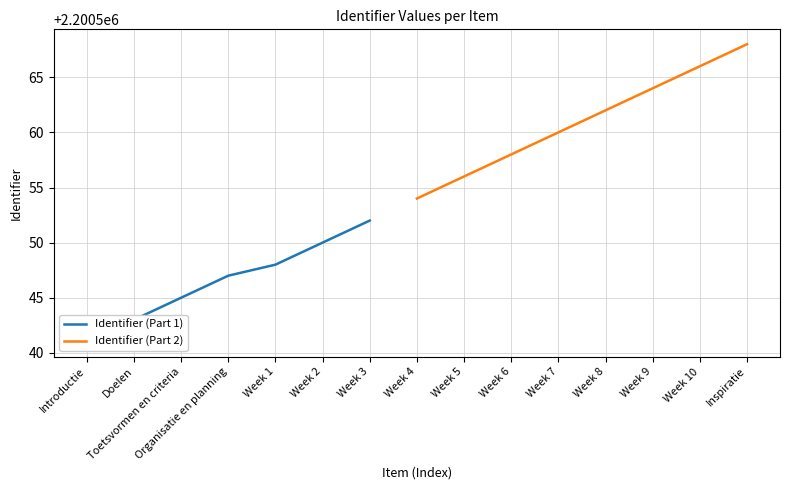

What is the smallest value displayed?

2200541